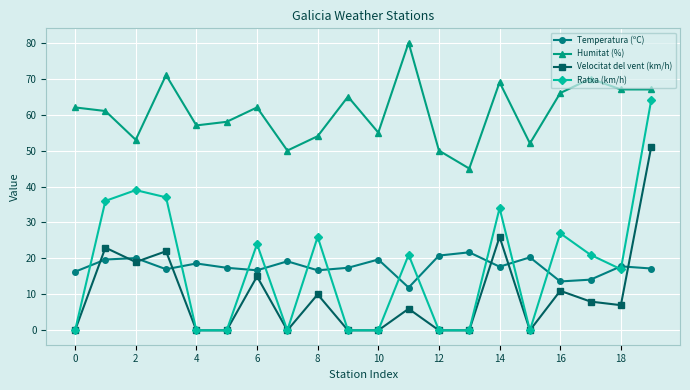

True or false: Ratxa (km/h) has more than 0 interior local peaks.

True